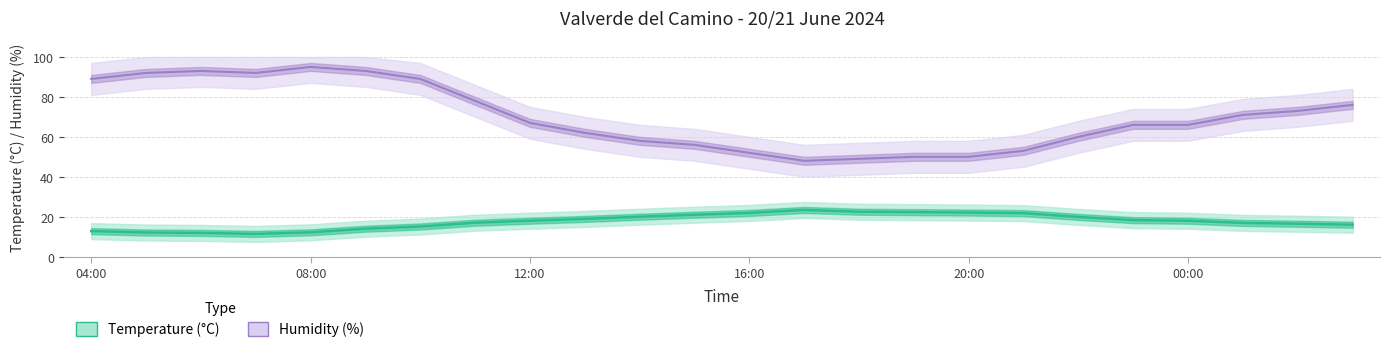

List the labels in order of Humidity (%) value, smallest first.

17:00, 18:00, 20:00, 19:00, 16:00, 21:00, 15:00, 14:00, 22:00, 13:00, 00:00, 23:00, 12:00, 01:00, 02:00, 03:00, 11:00, 10:00, 04:00, 07:00, 05:00, 09:00, 06:00, 08:00